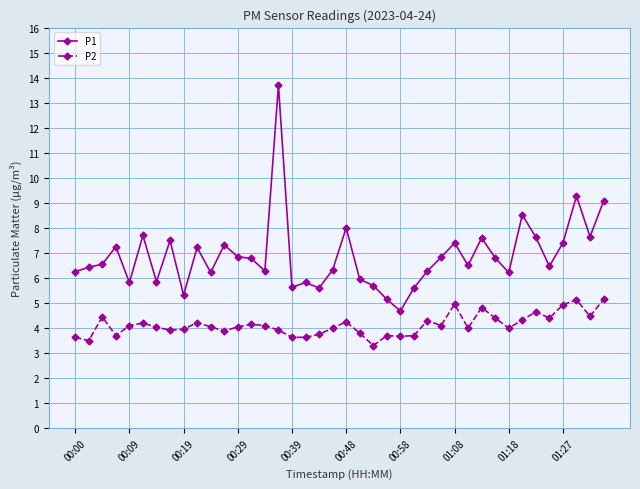

True or false: P2 has more than 1 interior local peaks.

True